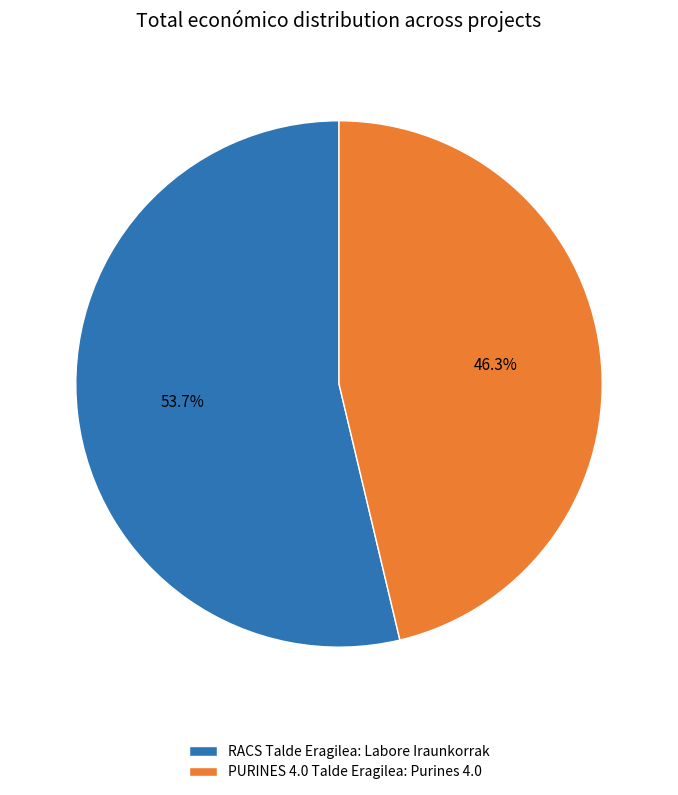

Count the number of slices in the pie.

2